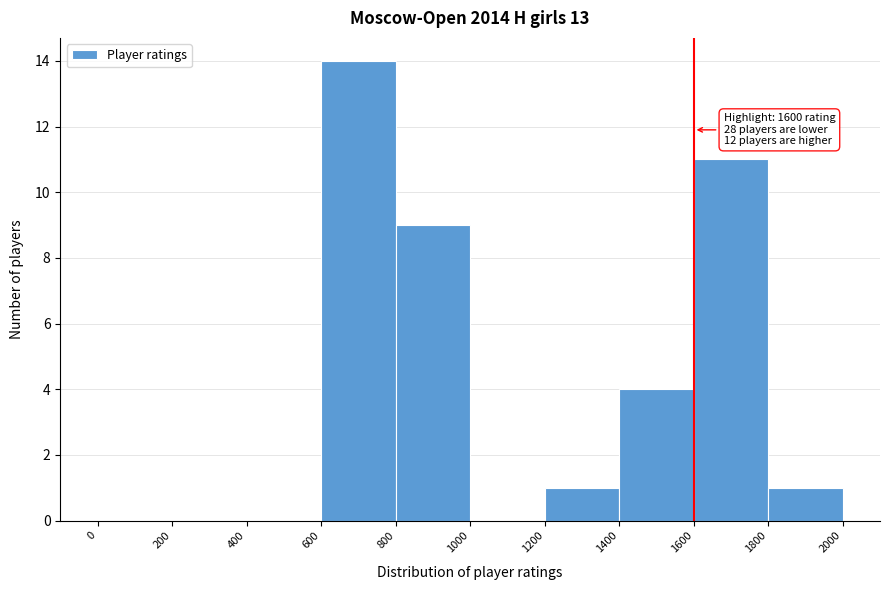

Over which range of the x-axis is the bar tallest?

600 to 800